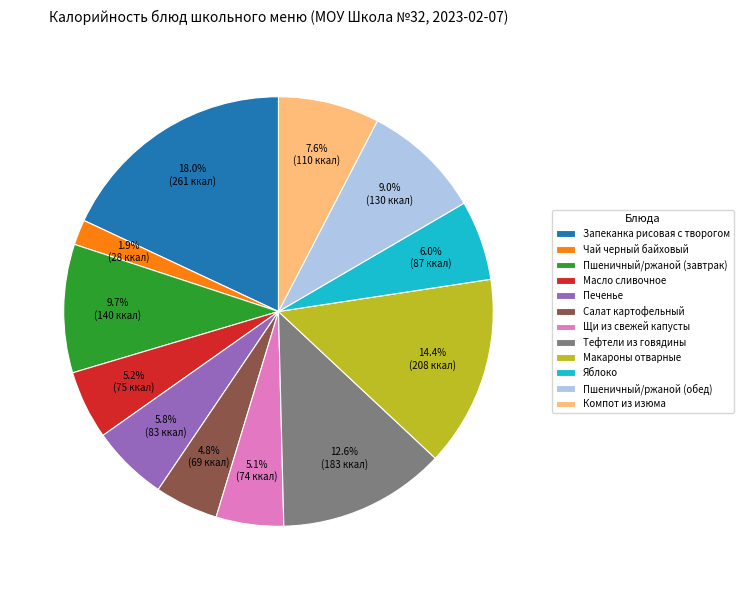

What percentage is the Тефтели из говядины slice, to the nearest percent?

13%